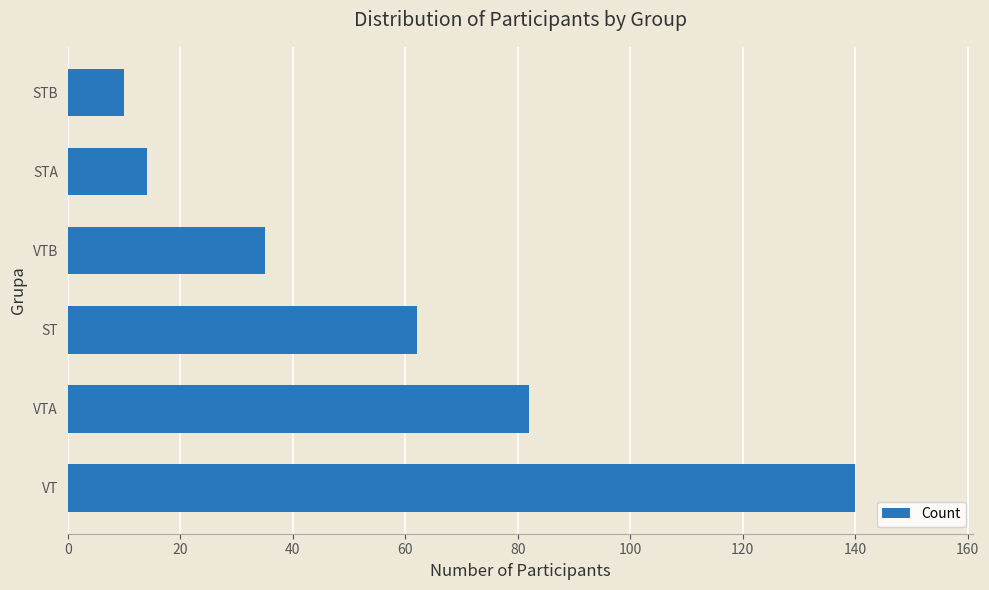

Does the chart contain stacked bars?

No